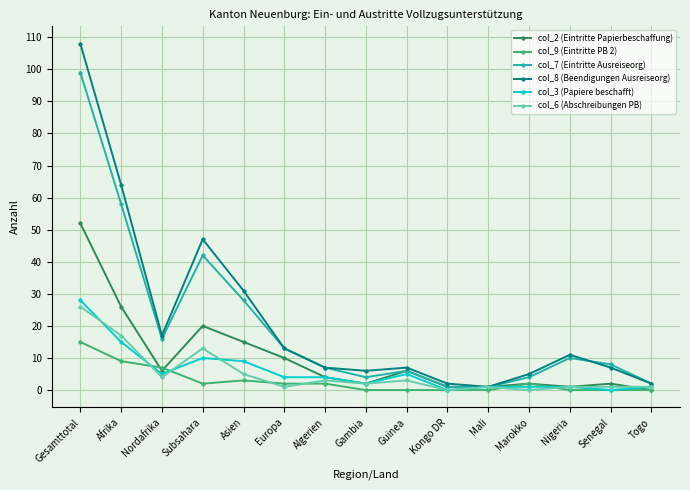

List the series in order of their peak value, highest first.

col_8 (Beendigungen Ausreiseorg), col_7 (Eintritte Ausreiseorg), col_2 (Eintritte Papierbeschaffung), col_3 (Papiere beschafft), col_6 (Abschreibungen PB), col_9 (Eintritte PB 2)